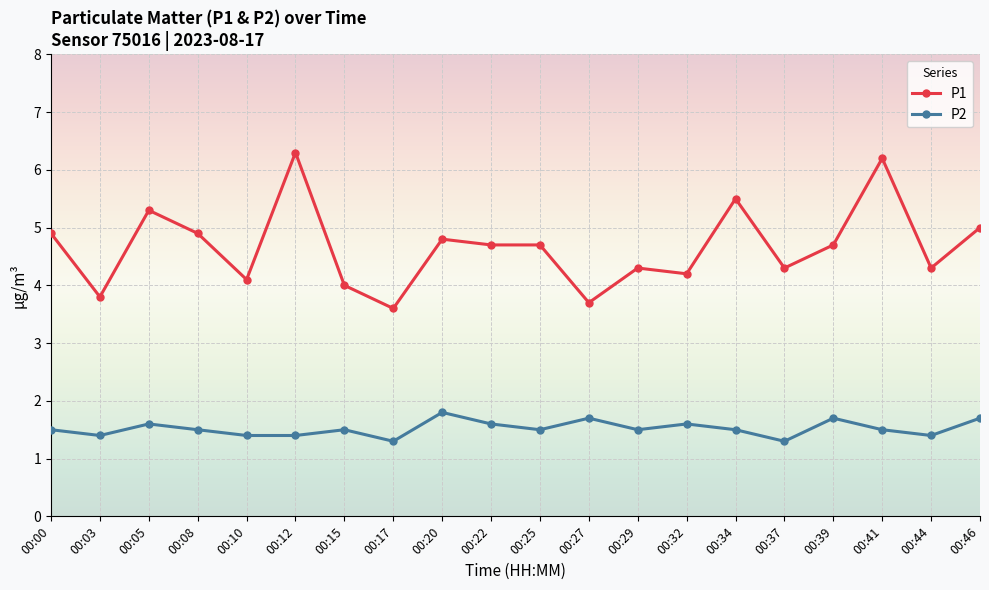

What value does the P2 series have at 00:27?

1.7